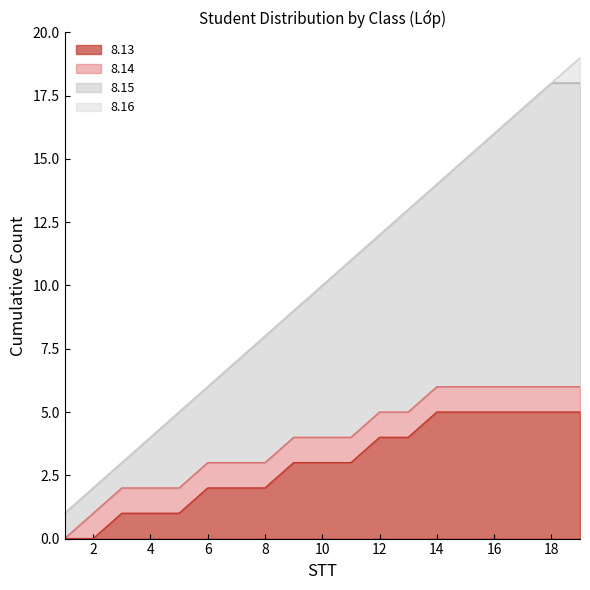

True or false: 8.13 and 8.14 intersect in this chart.

False